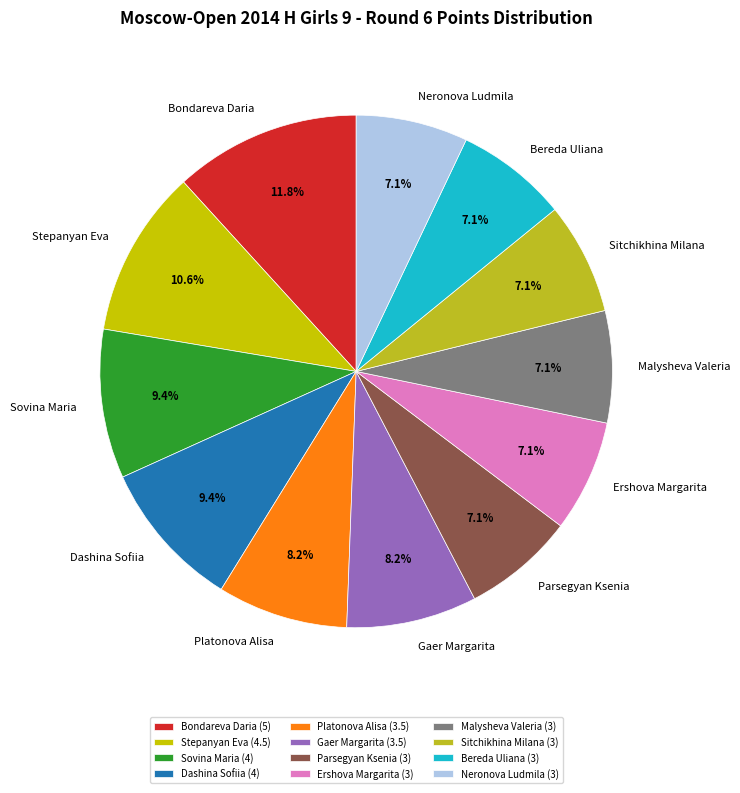

What portion of the pie excludes Parsegyan Ksenia?

92.9%